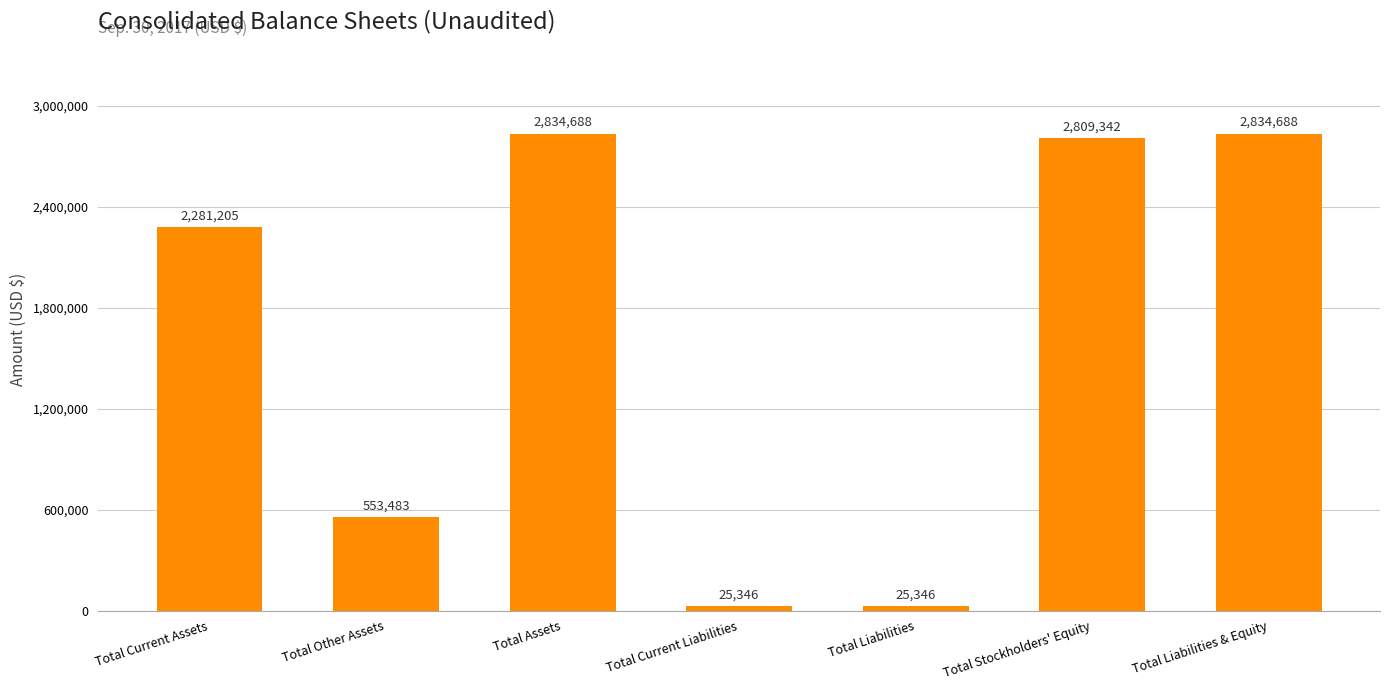

What is the ratio of the value at Total Assets to the value at Total Current Liabilities?

111.8